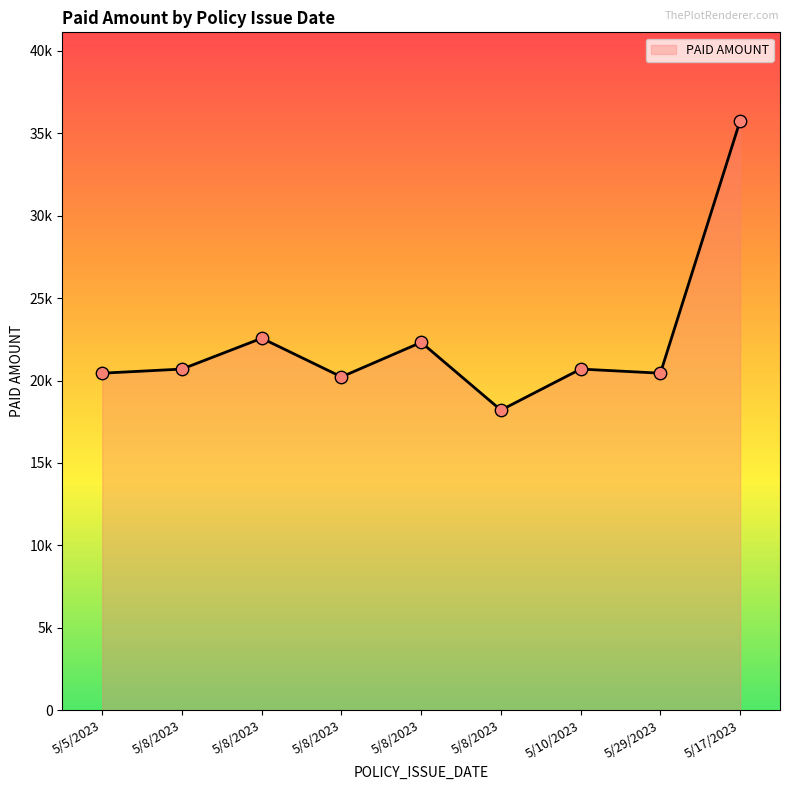

What is the change in value from 5/8/2023 to 5/17/2023?

+15543.8